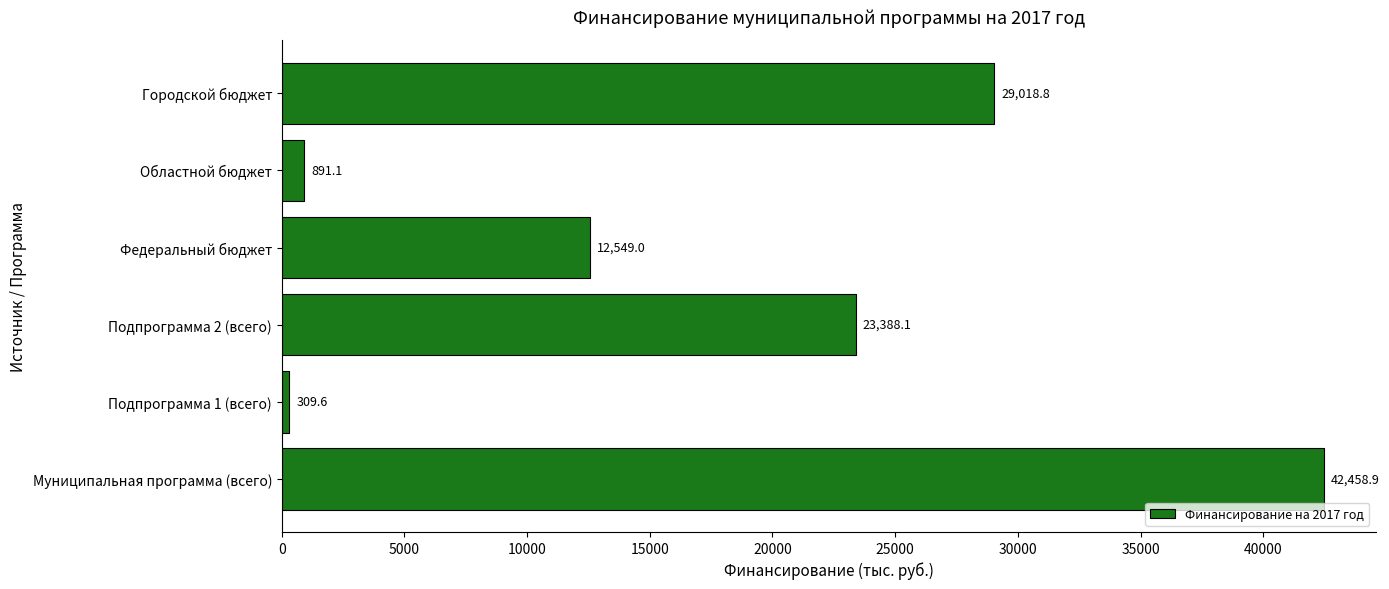

What is the maximum value shown in the chart?

42458.9